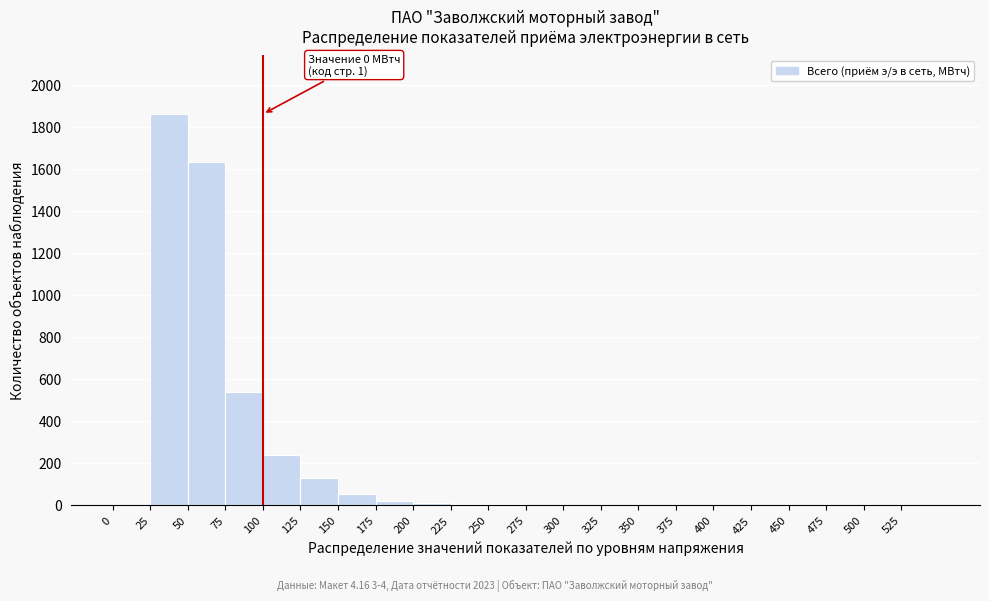

Which range on the x-axis has the tallest bar?

25 to 50